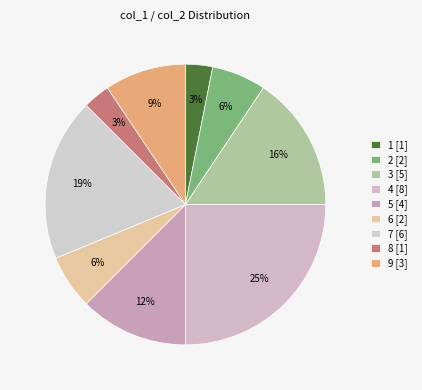

How many segments does this pie chart have?

9